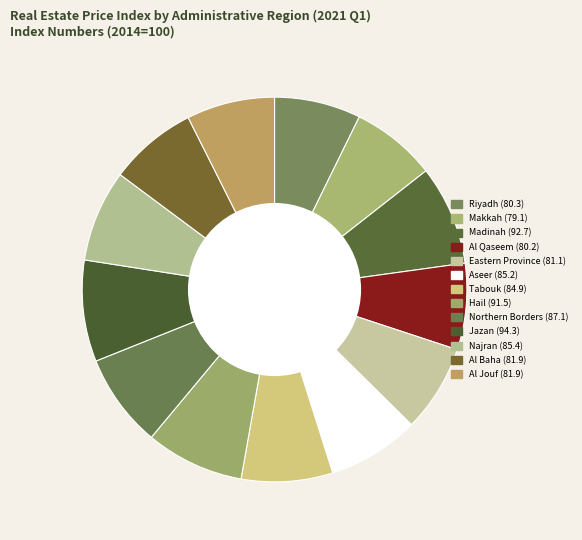

Is there a majority slice in this chart?

No